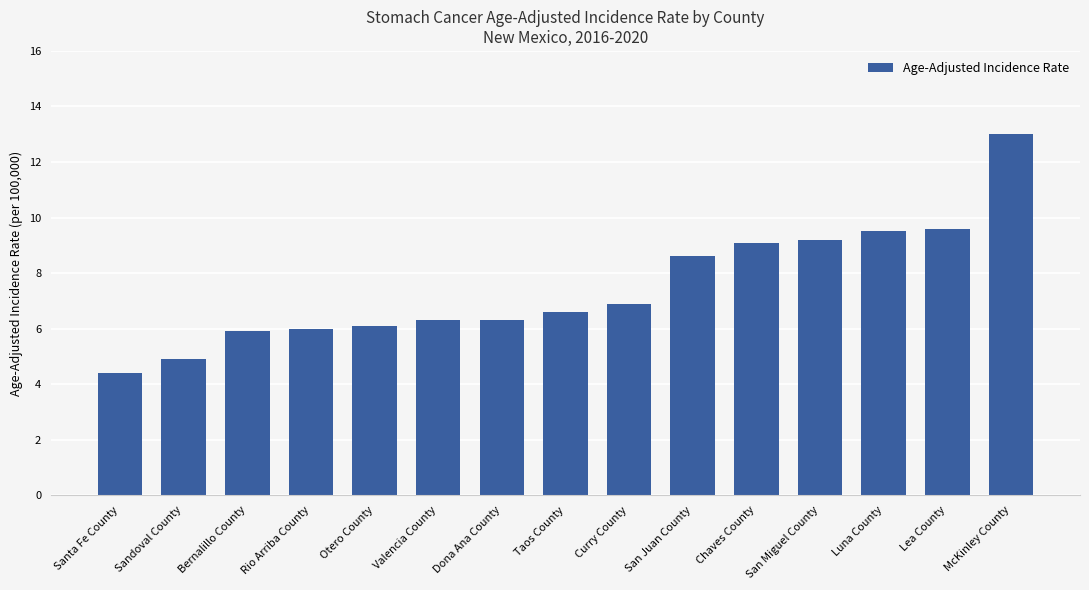

Reading left to right, extract all data points from this chart.

Santa Fe County=4.4	Sandoval County=4.9	Bernalillo County=5.9	Rio Arriba County=6.0	Otero County=6.1	Valencia County=6.3	Dona Ana County=6.3	Taos County=6.6	Curry County=6.9	San Juan County=8.6	Chaves County=9.1	San Miguel County=9.2	Luna County=9.5	Lea County=9.6	McKinley County=13.0